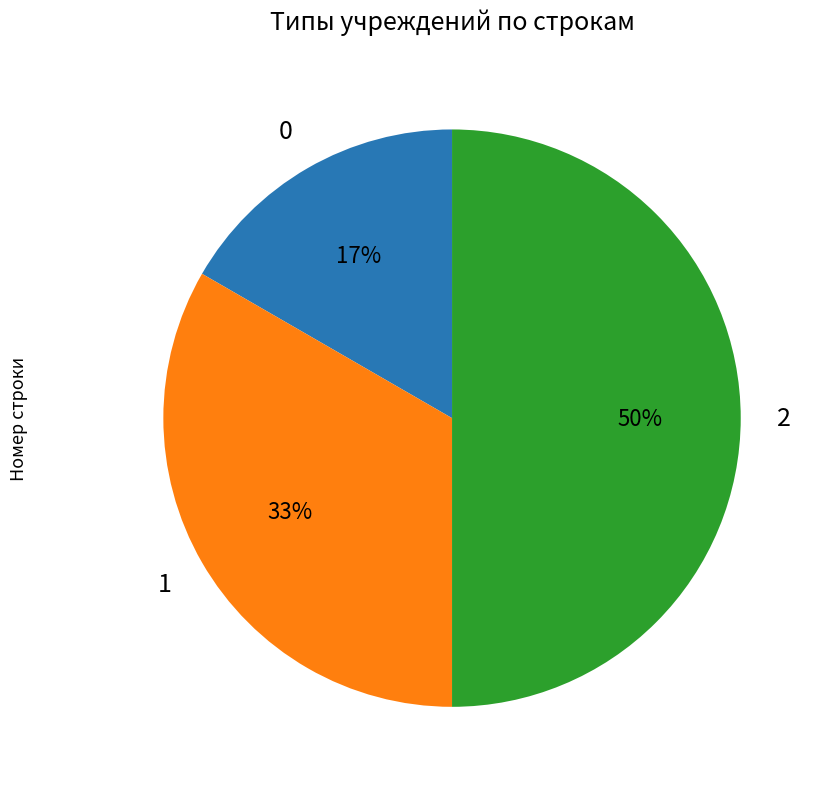

To the nearest percent, what is the average slice percentage?

33%